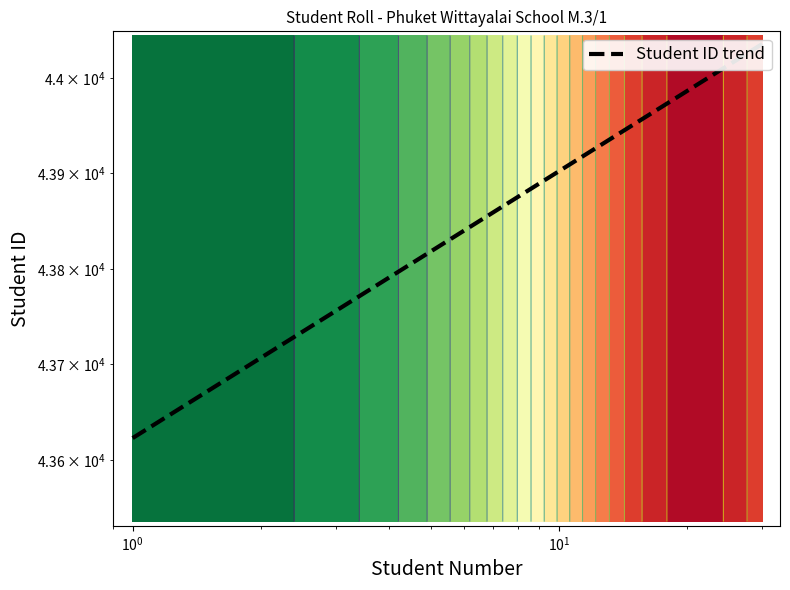

What is the sum of all values?

87659.3